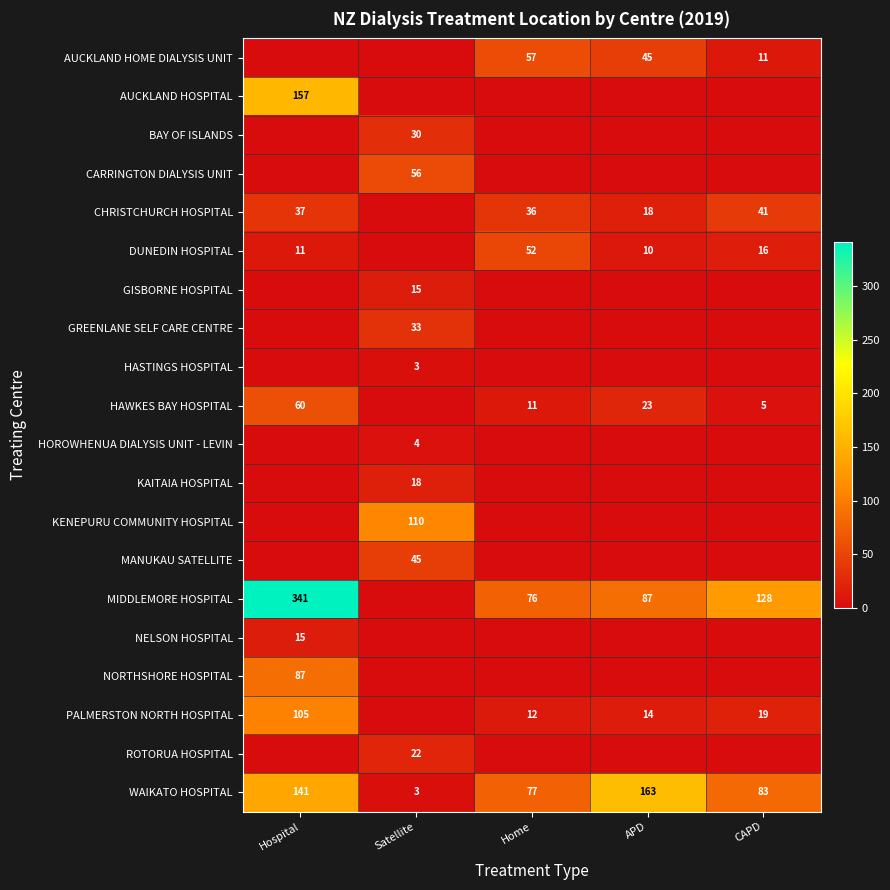

List the labels in order of WAIKATO HOSPITAL value, smallest first.

Satellite, Home, CAPD, Hospital, APD